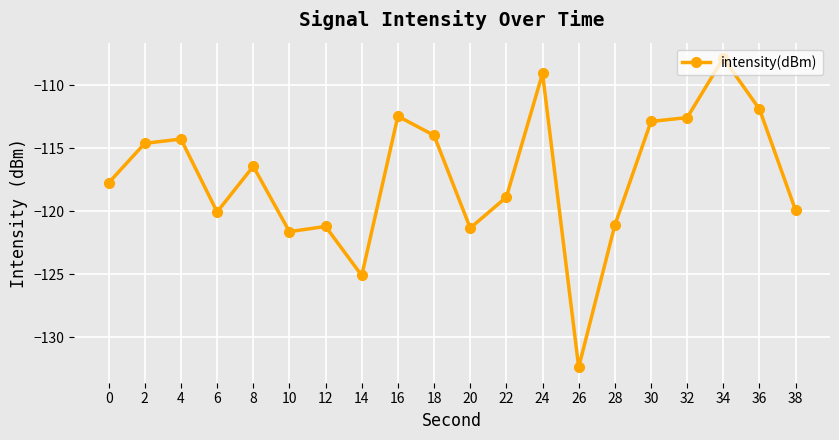

What is the difference between the maximum and minimum values?

24.6